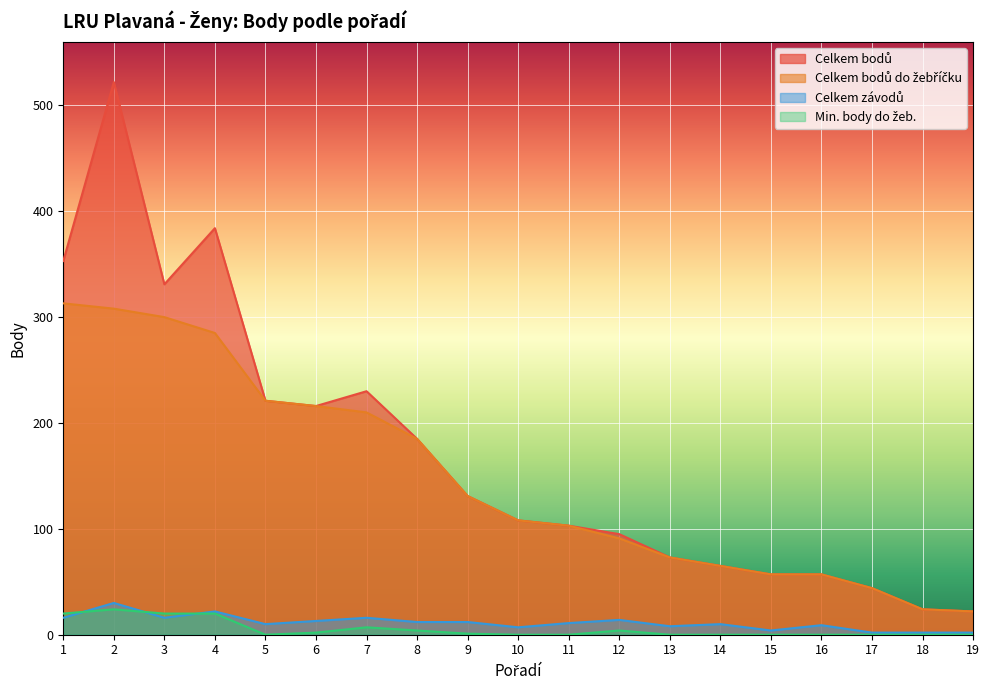

True or false: Celkem bodů and Celkem bodů do žebříčku cross at least once.

False